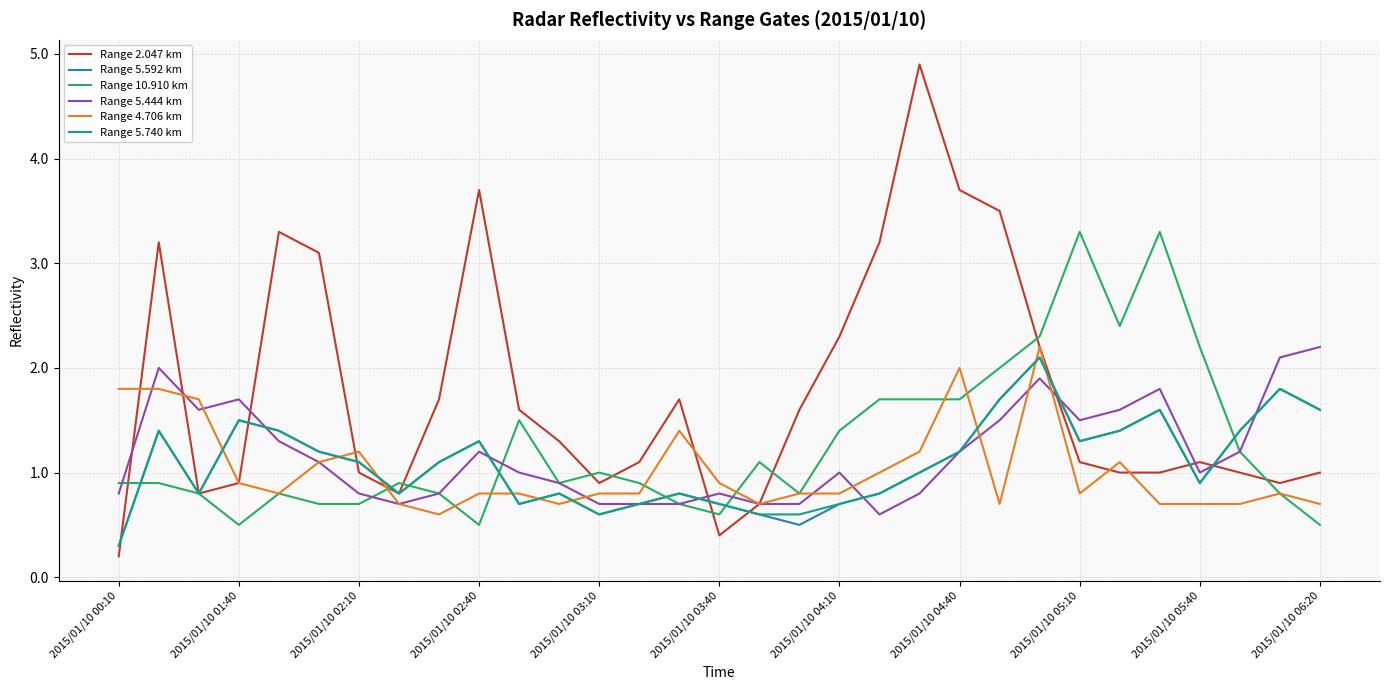

Which series has the largest range (max minus min)?

Range 2.047 km